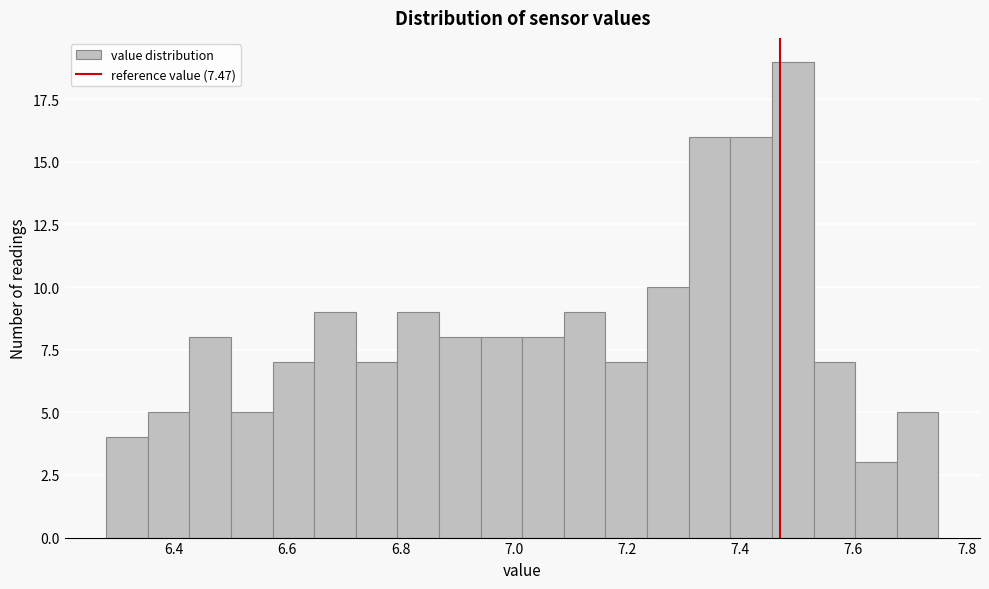

Read against the x-axis, roughly where is the centre of the tallest bar?

7.50